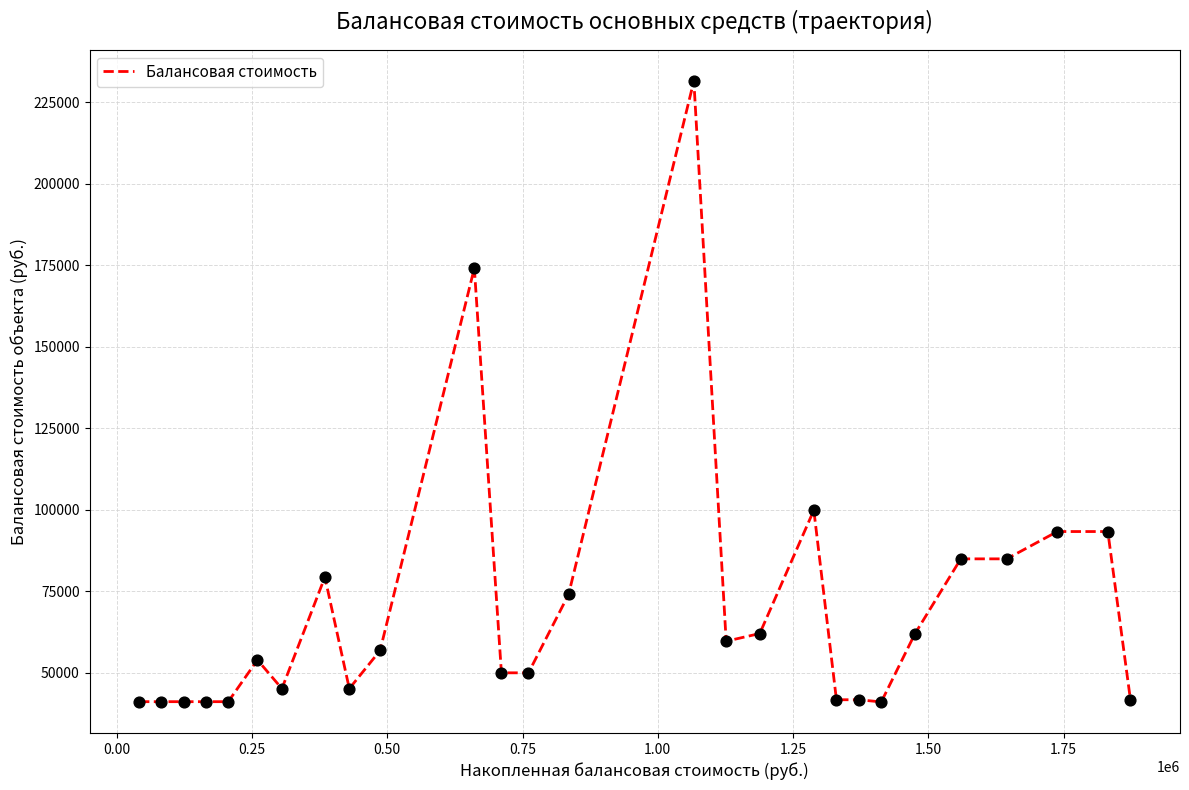

What is the maximum value shown in the chart?

231560.0